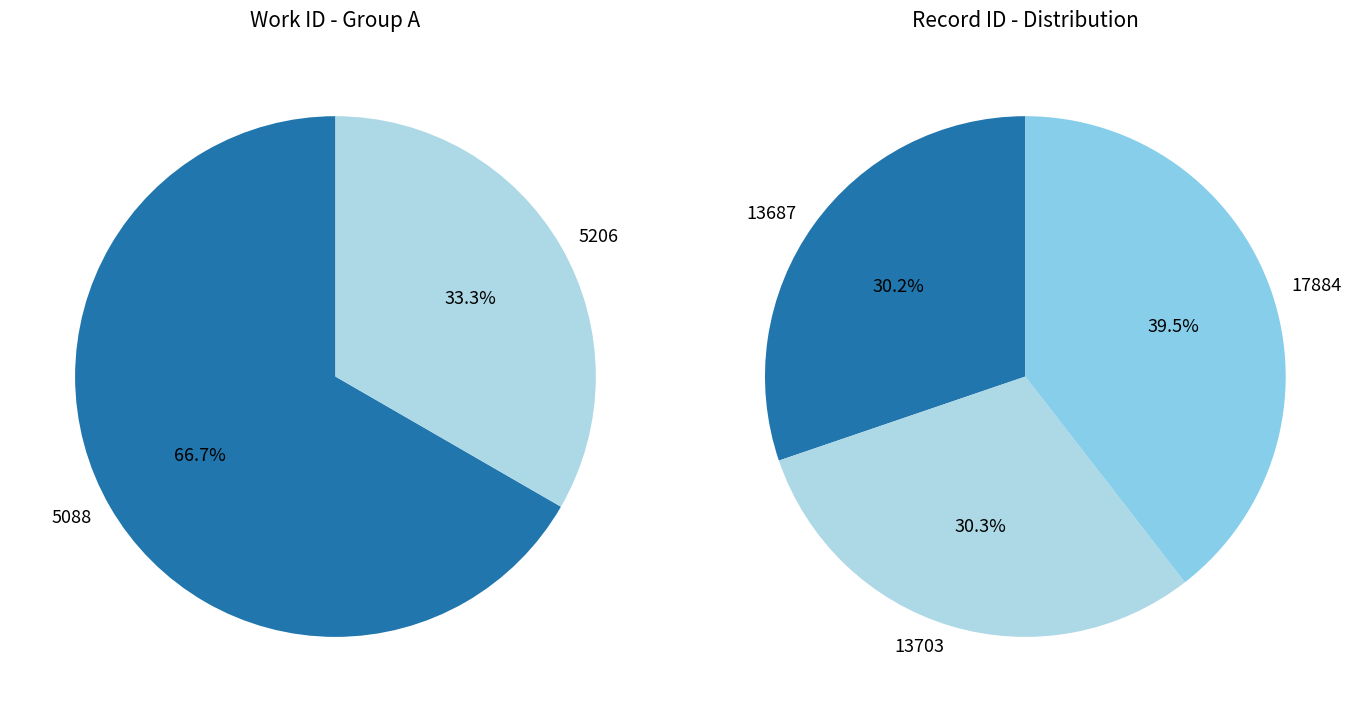

The id_values slice represents 30% of the pie. True or false?

True